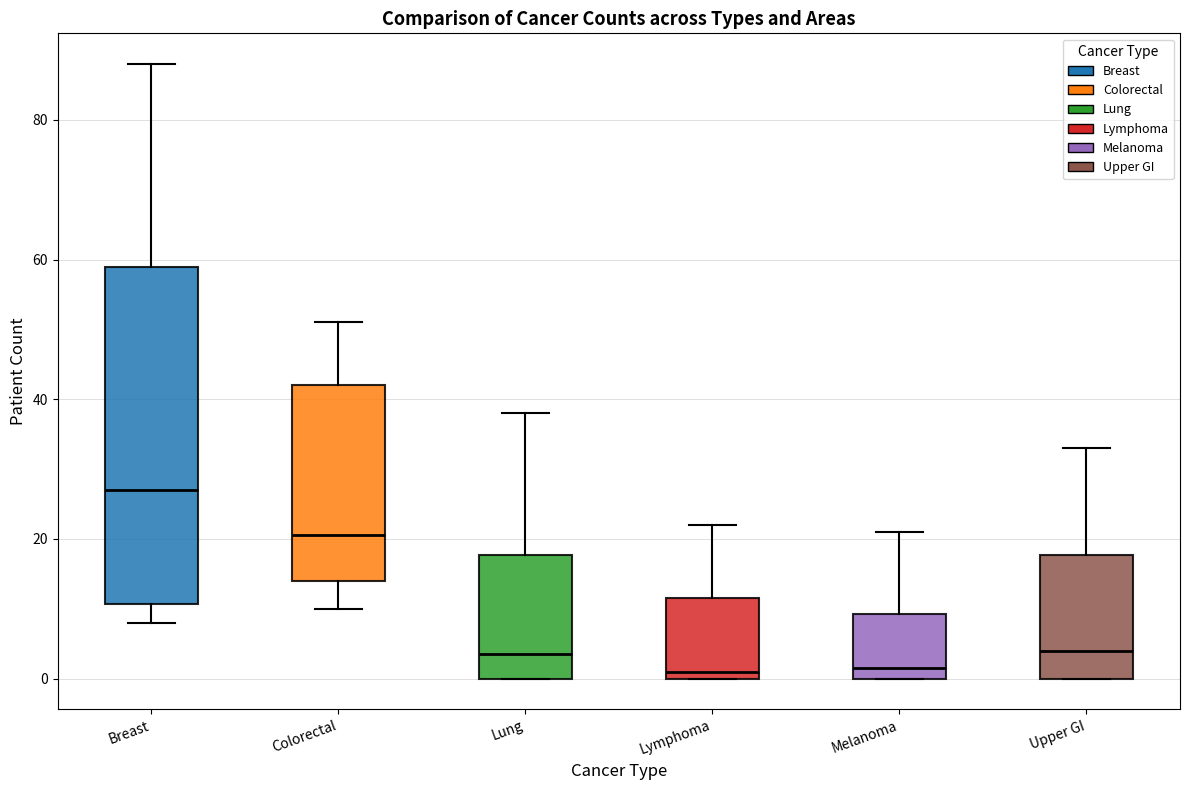

Which box's median line is the highest?

Breast